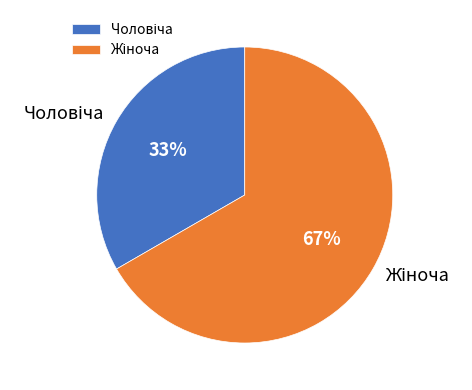

To the nearest percent, what is the average slice percentage?

50%